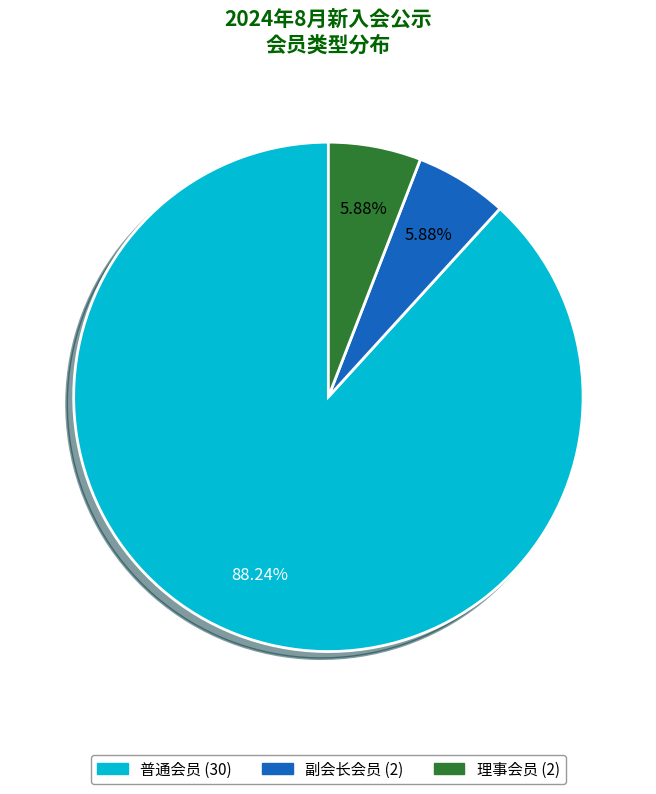

Count the number of slices in the pie.

3